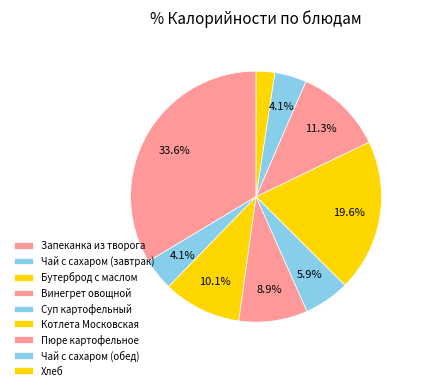

To the nearest percent, what portion does Суп картофельный represent?

6%